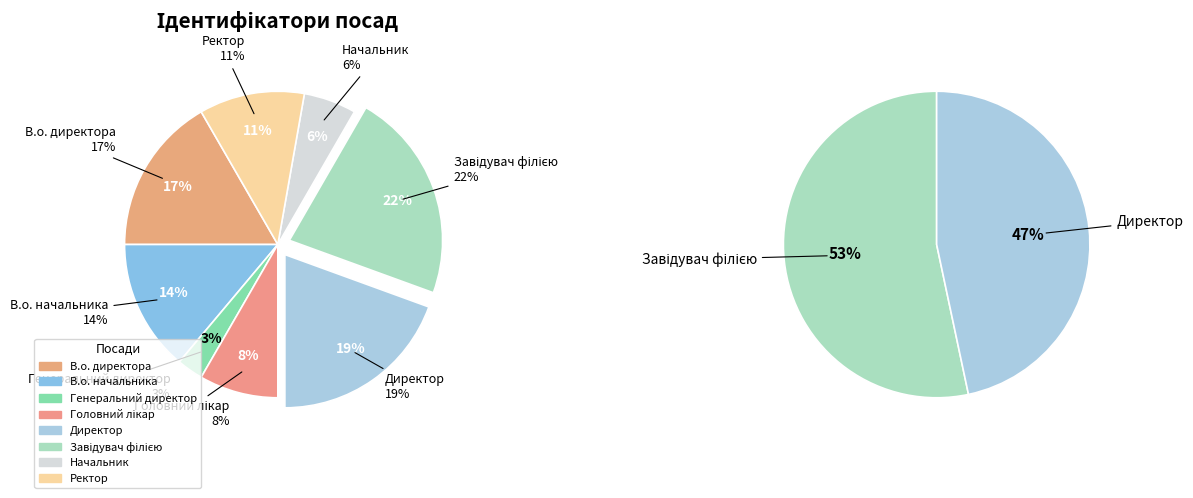

Does any single category account for the majority?

No